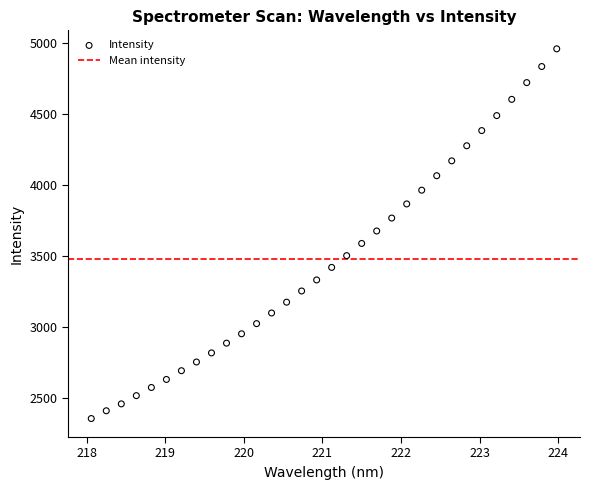

What is the range of X values (max minus min)?

5.9